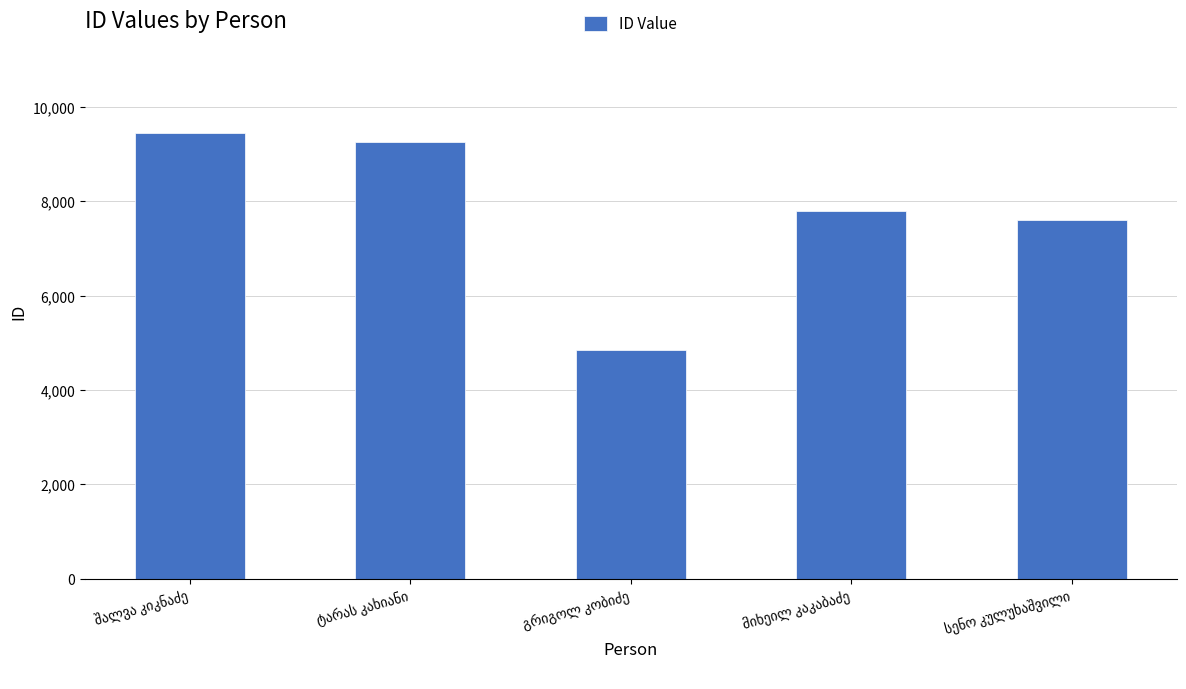

What is the value of the 2nd bar from the left?

9265